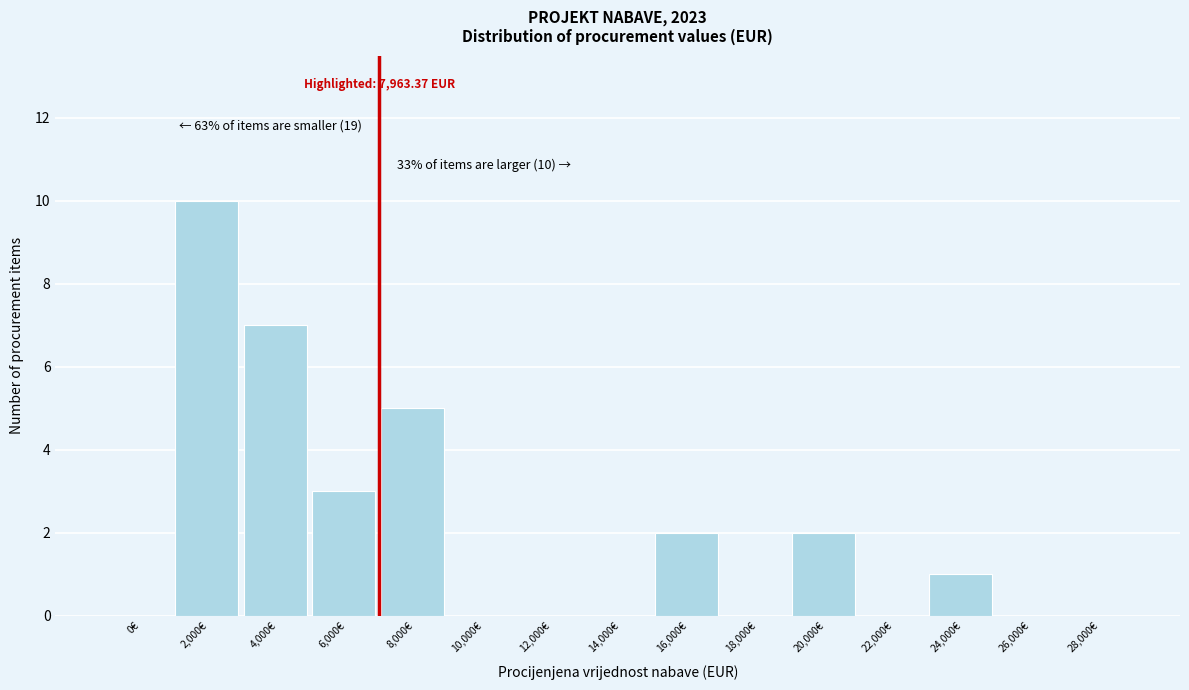

Reading right to left, list all the values displayed in this chart.

28,000€=0	26,000€=0	24,000€=1	22,000€=0	20,000€=2	18,000€=0	16,000€=2	14,000€=0	12,000€=0	10,000€=0	8,000€=5	6,000€=3	4,000€=7	2,000€=10	0€=0